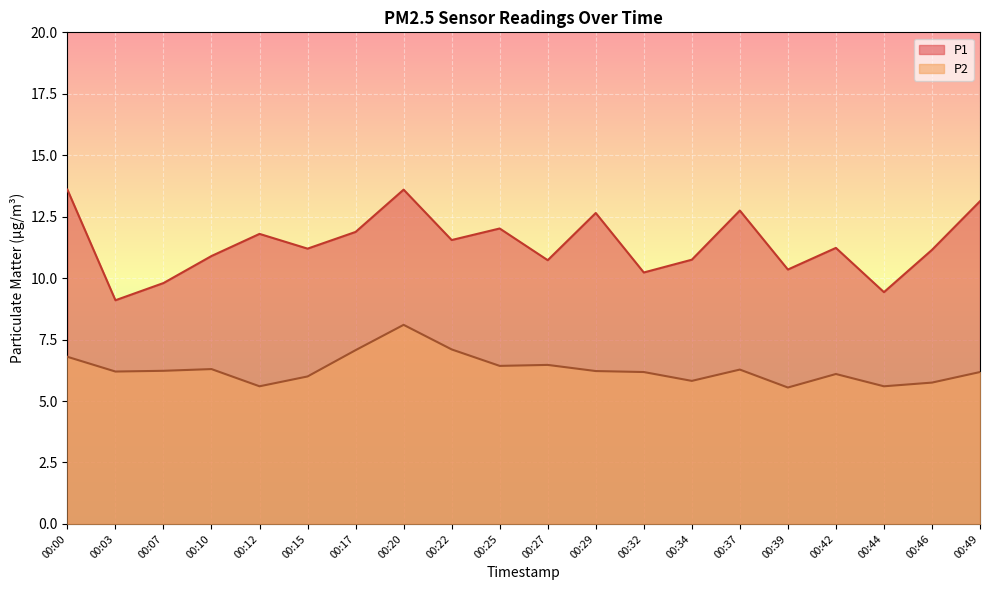

Which series changed the most between 00:00 and 00:27?

P1